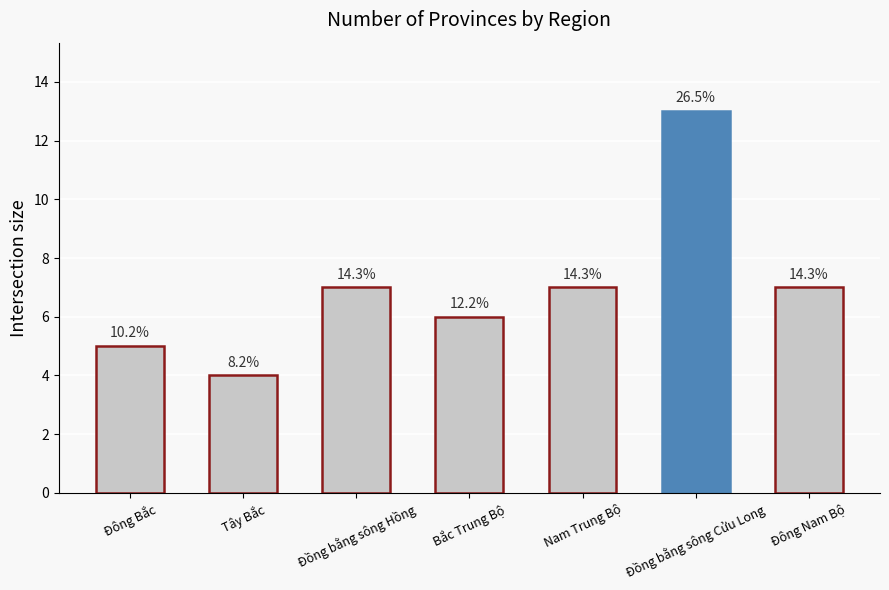

Does the chart contain any negative values?

No